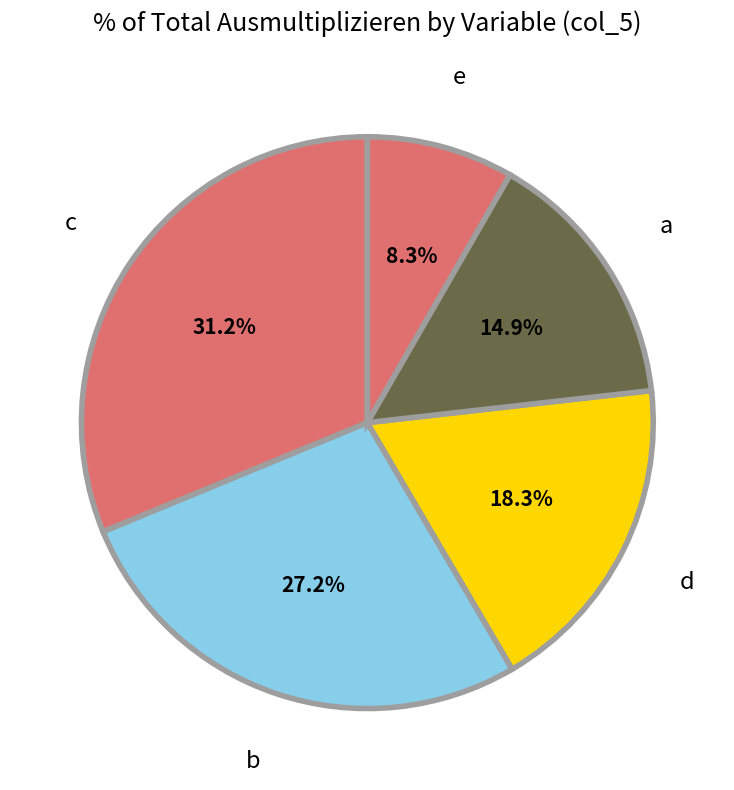

Which slice is the smallest?

e